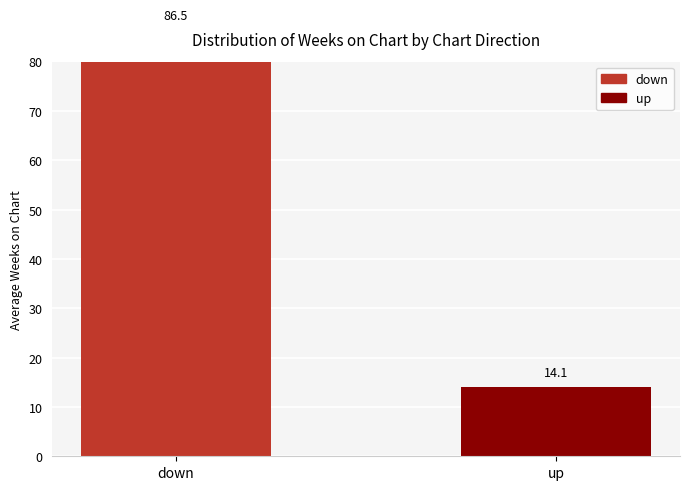

How many values are below 86?

1